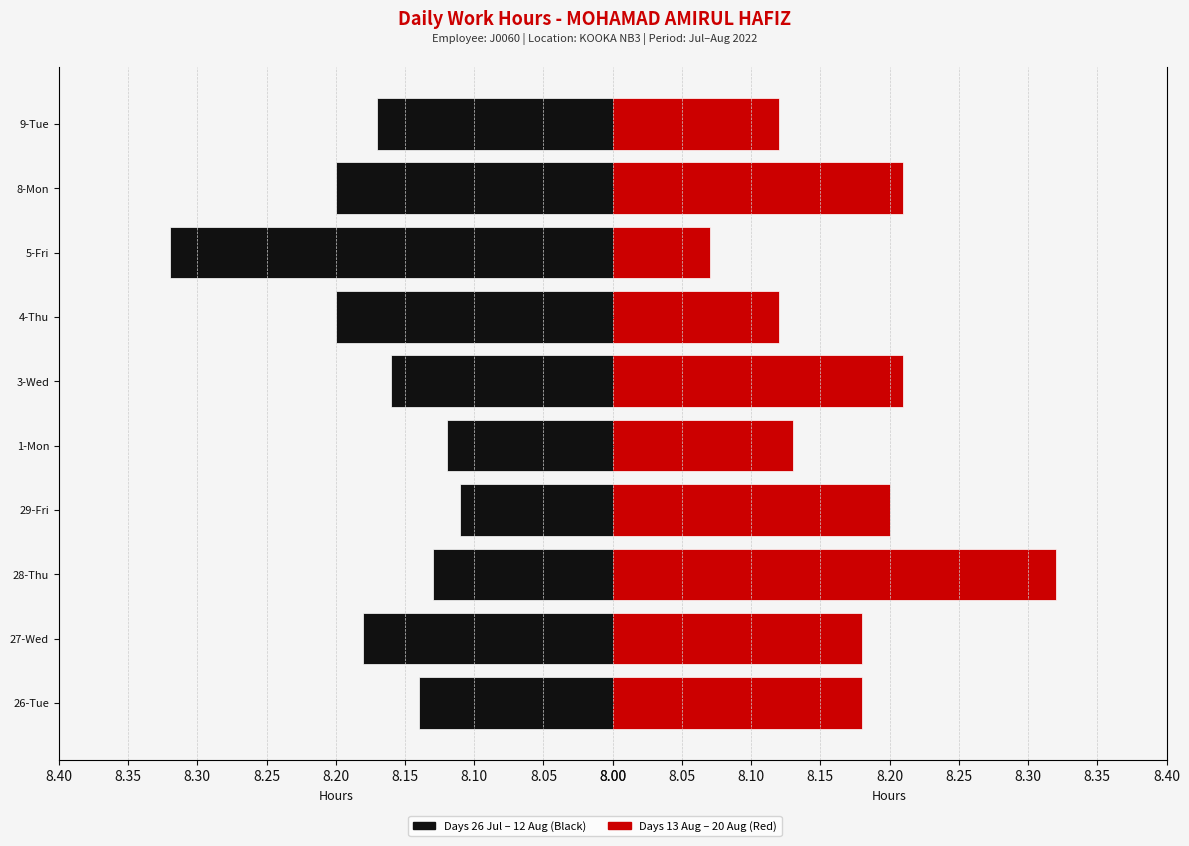

What is the difference between the second highest and second lowest values in the Low (hours) - right series?

0.1